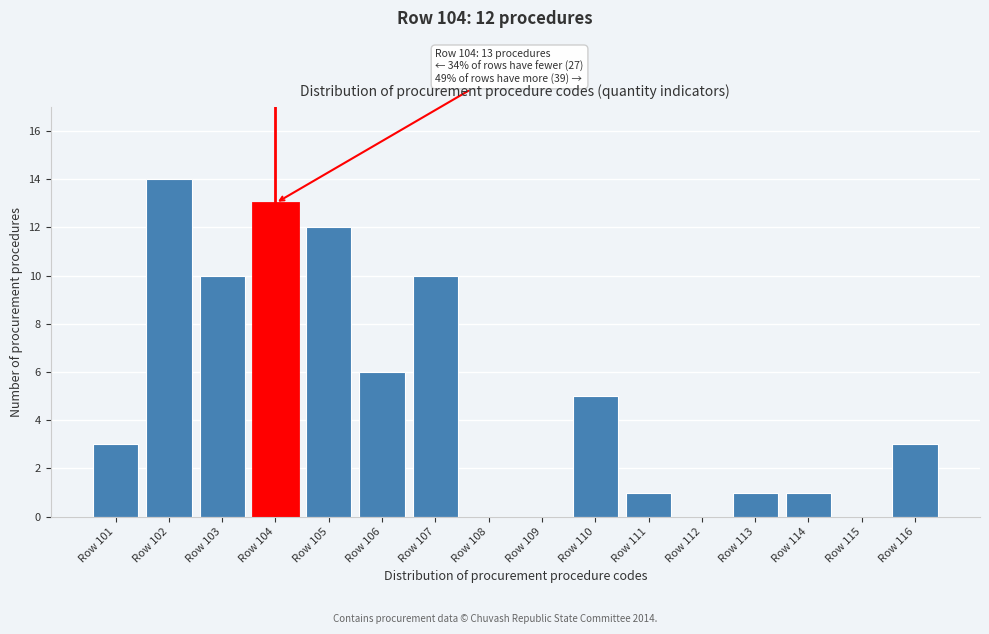

Reading left to right, extract all data points from this chart.

Row 101=3	Row 102=14	Row 103=10	Row 104=13	Row 105=12	Row 106=6	Row 107=10	Row 108=0	Row 109=0	Row 110=5	Row 111=1	Row 112=0	Row 113=1	Row 114=1	Row 115=0	Row 116=3